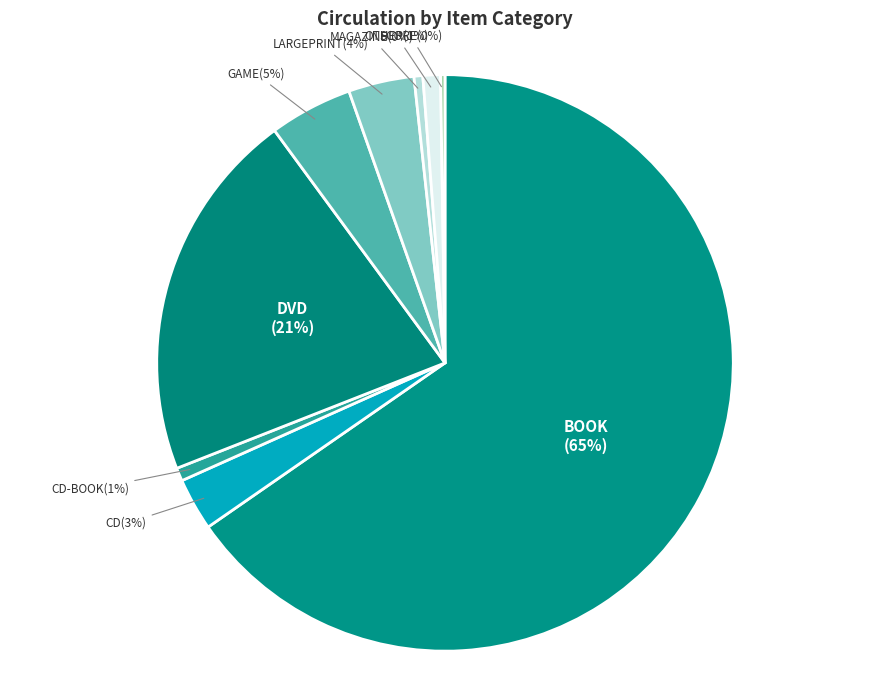

Which slice is the largest?

BOOK